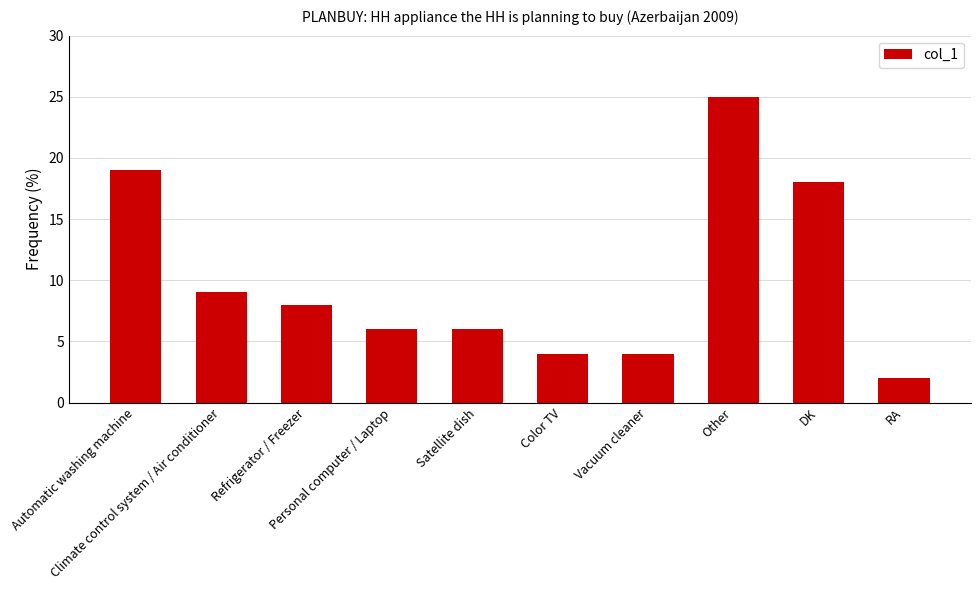

Reading right to left, transcribe all the data shown in this chart.

2	18	25	4	4	6	6	8	9	19